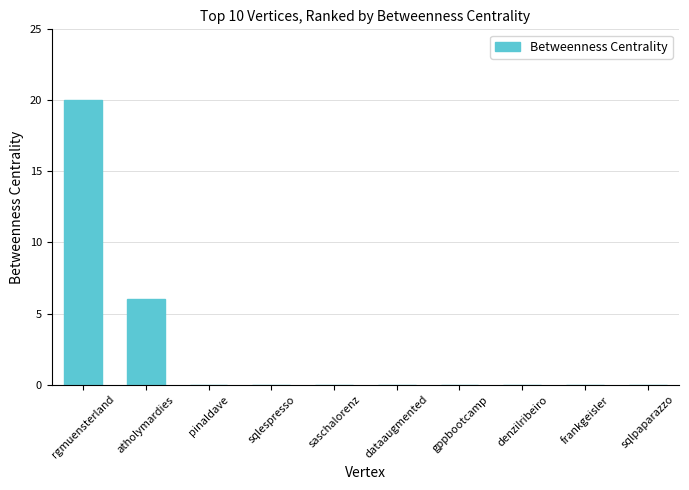

Is it true that the value at frankgeisler is 0?

True